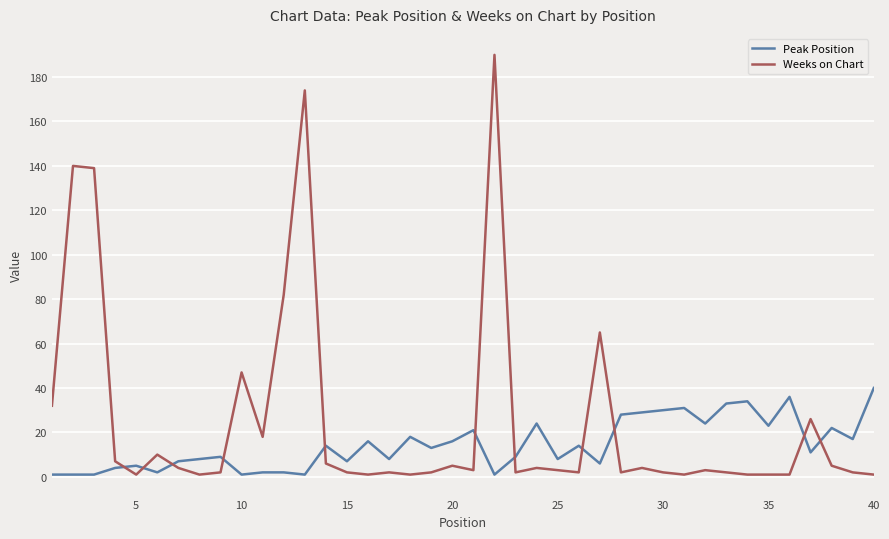

Which series has the largest range (max minus min)?

Weeks on Chart